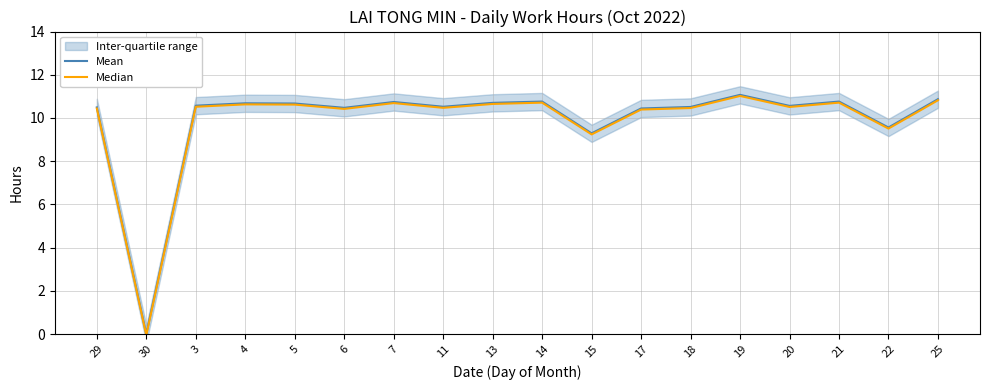

In Mean, how many points are higher than both neighbors (excluding endpoints)?

5